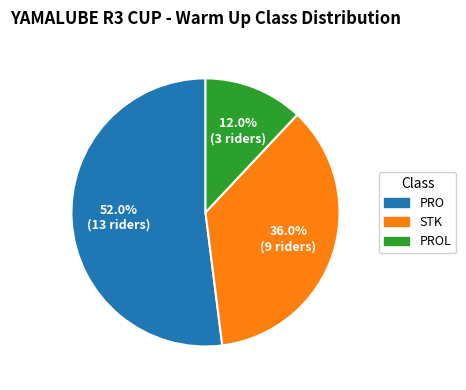

Is it true that PROL is 5% of the pie?

False